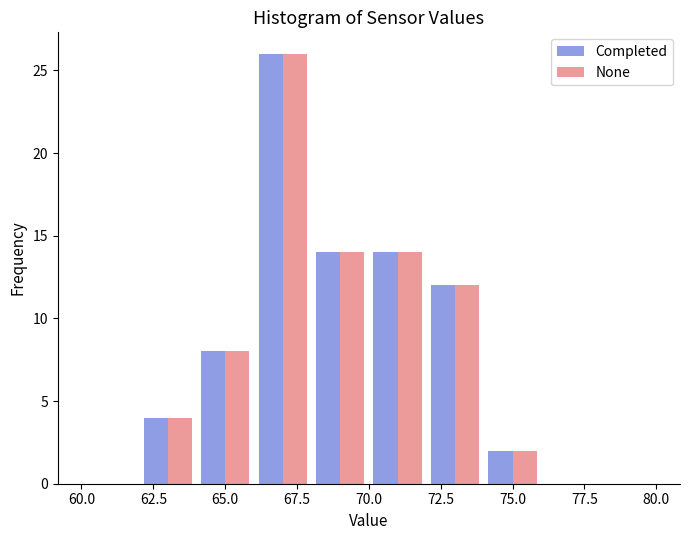

Reading left to right, list every range on the x-axis with the height of the bar of each series over it. The values are not printed on the chart, so give them approximately, as read against the axis.

60 to 62: Completed=0	None=0
62 to 64: Completed=4	None=4
64 to 66: Completed=8	None=8
66 to 68: Completed=26	None=26
68 to 70: Completed=14	None=14
70 to 72: Completed=14	None=14
72 to 74: Completed=12	None=12
74 to 76: Completed=2	None=2
76 to 78: Completed=0	None=0
78 to 80: Completed=0	None=0